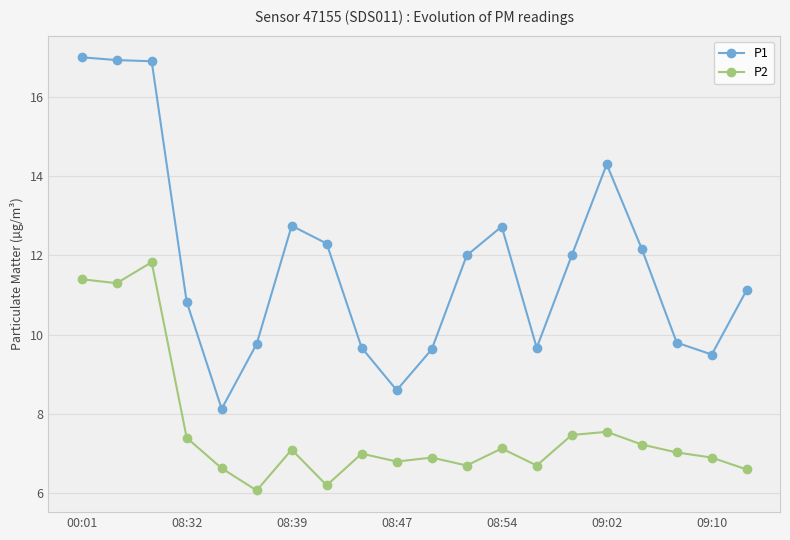

What is the greatest value displayed?

17.0